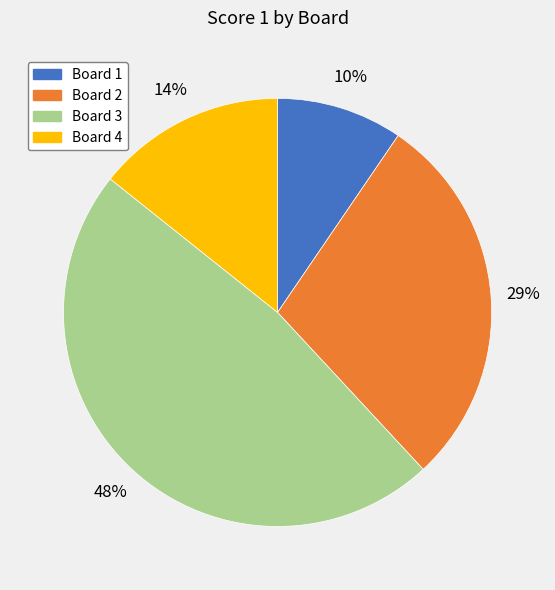

Combined, do Board 4 and Board 3 account for over 50%?

Yes